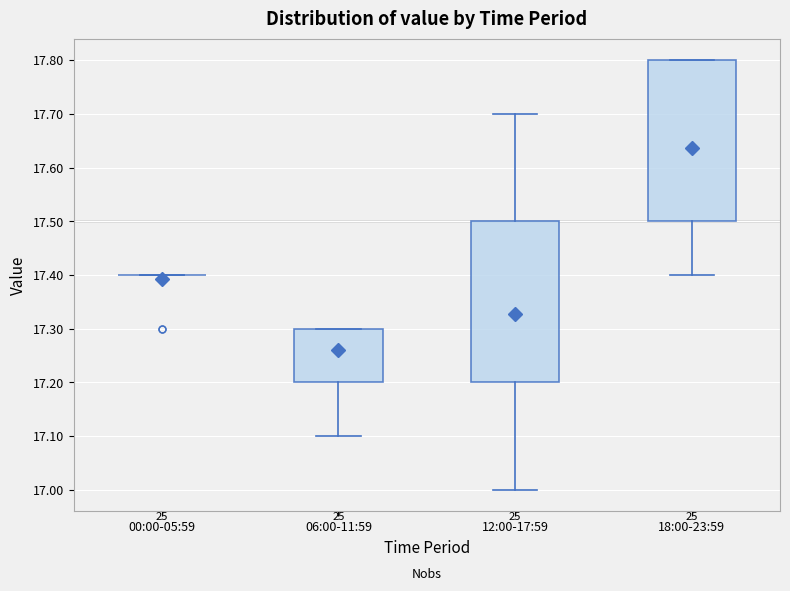

Where does the lower whisker of the box for 18:00-23:59 end on the y-axis? The values are not printed on the chart, so give them approximately, as read against the axis.

17.4